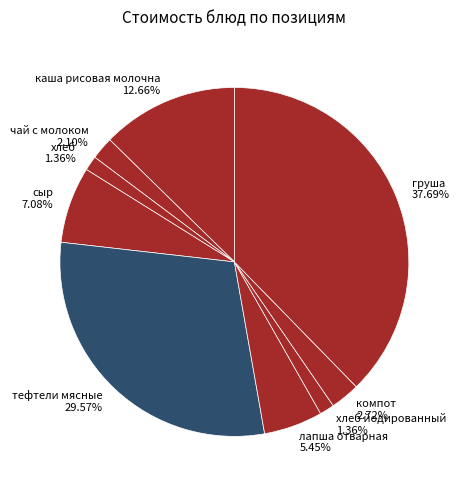

The каша рисовая молочна slice represents 13% of the pie. True or false?

True